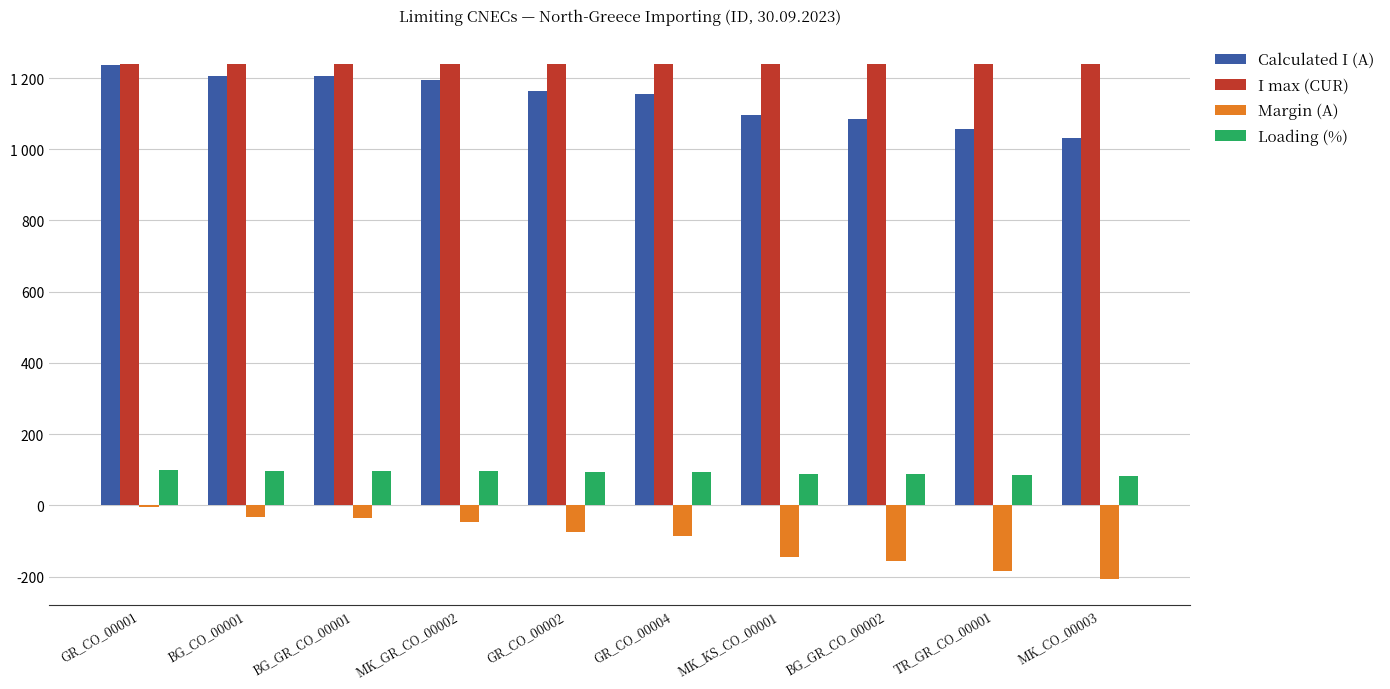

What is the label of the 7th bar from the left?

MK_KS_CO_00001